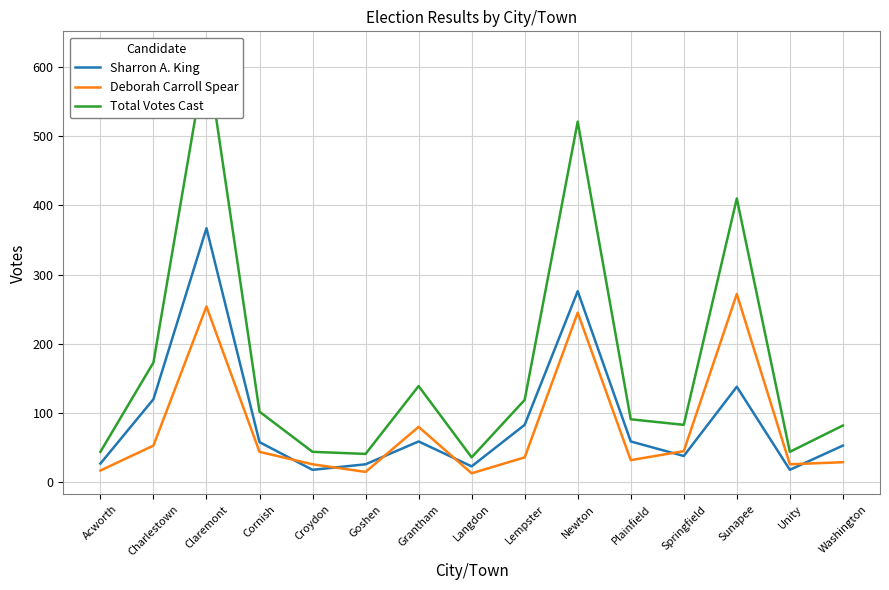

True or false: Total Votes Cast and Deborah Carroll Spear intersect in this chart.

False